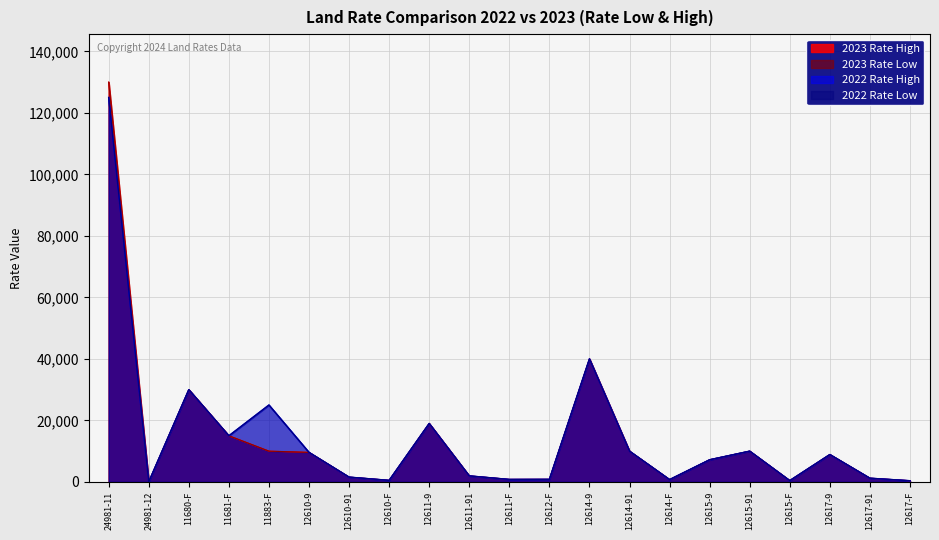

How many interior local valleys does the 2023 Rate High series have?

5